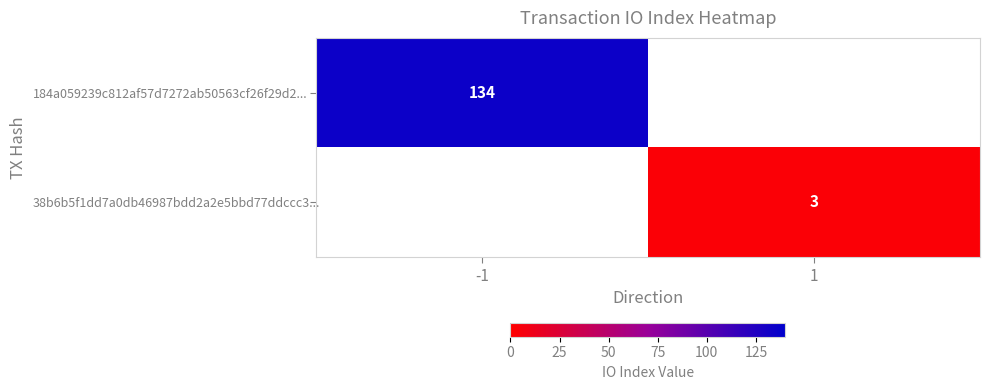

The value of 38b6b5f1dd7a0db46987bdd2a2e5bbd77ddccc3... at 1 is 3. True or false?

True